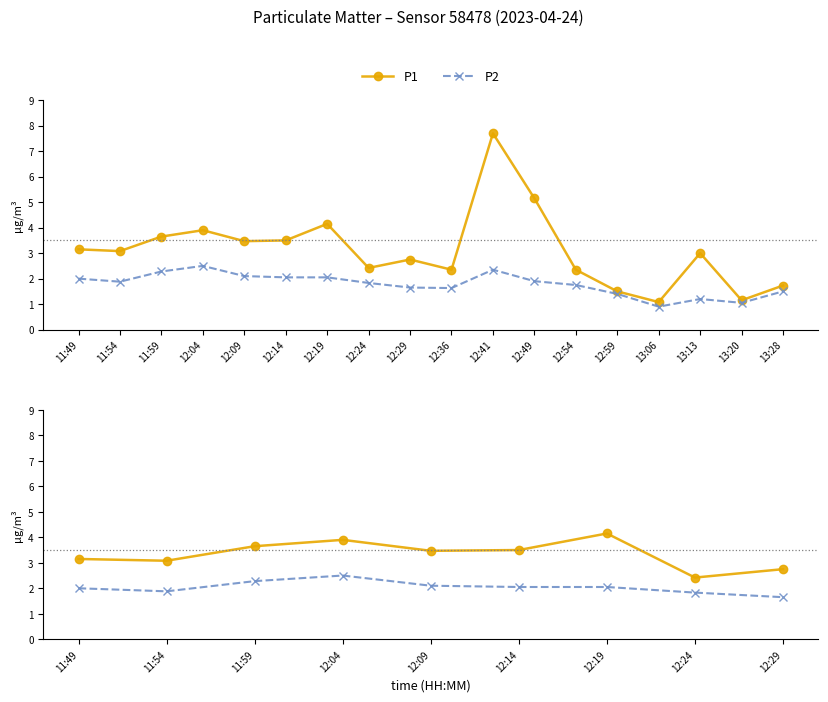

True or false: P2 and P1 cross at least once.

False